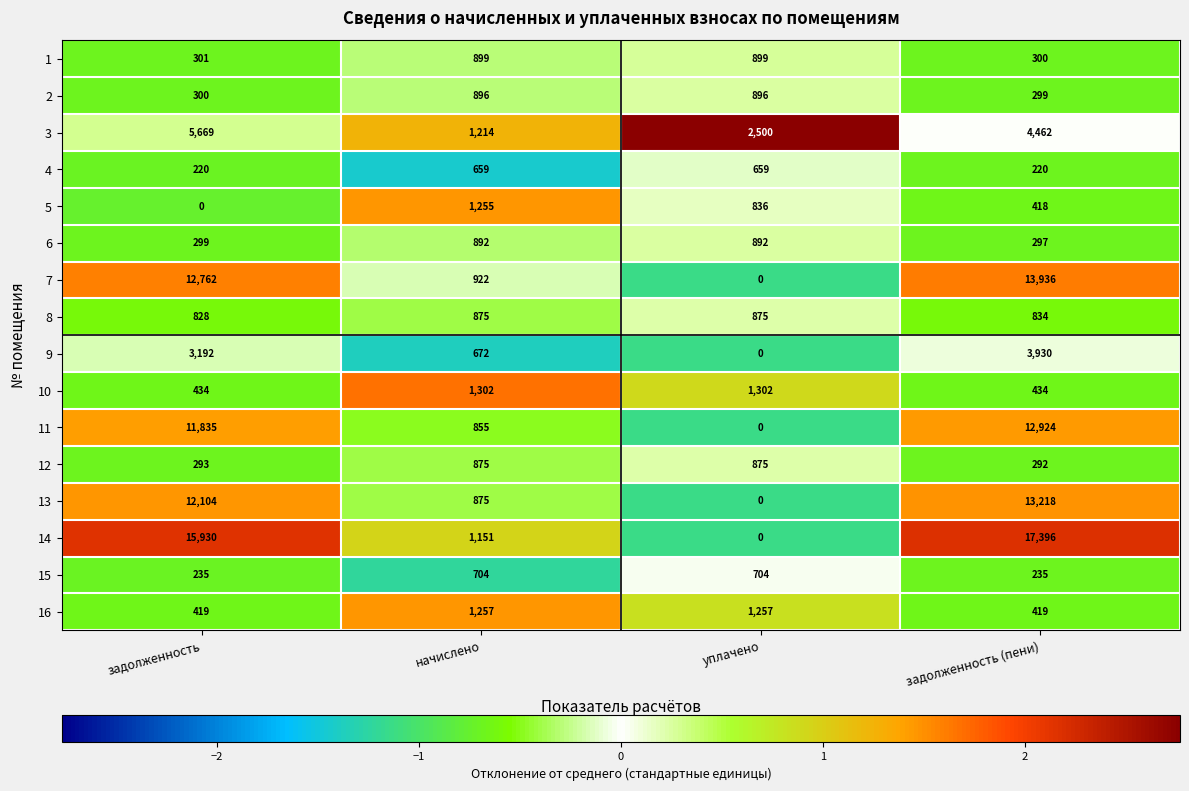

Is it true that 2 equals 422 at задолженность (пени)?

False